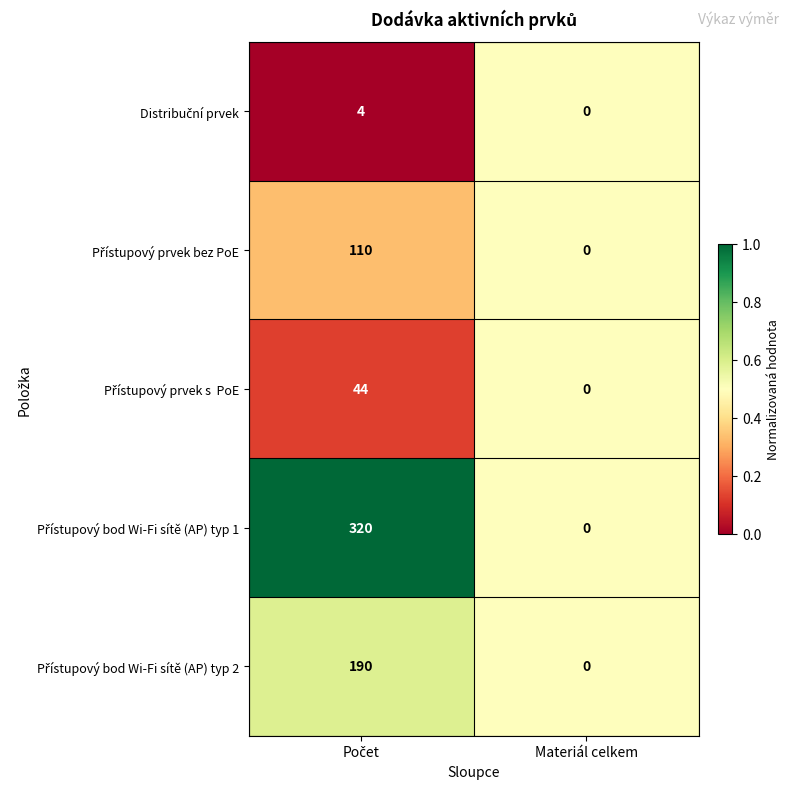

What is the greatest value displayed?

320